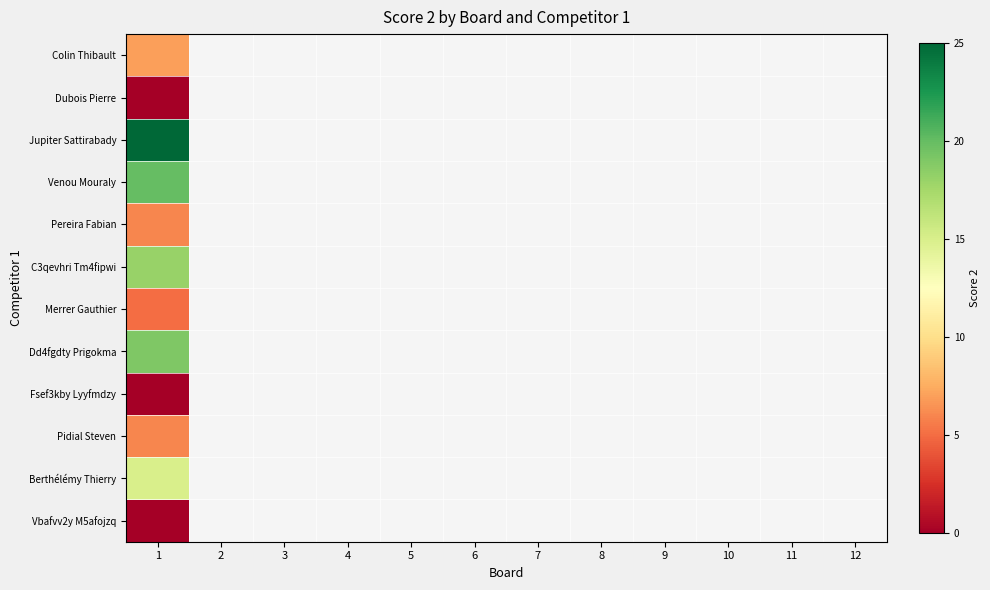

Which category has the lowest value in the Colin Thibault series?

1